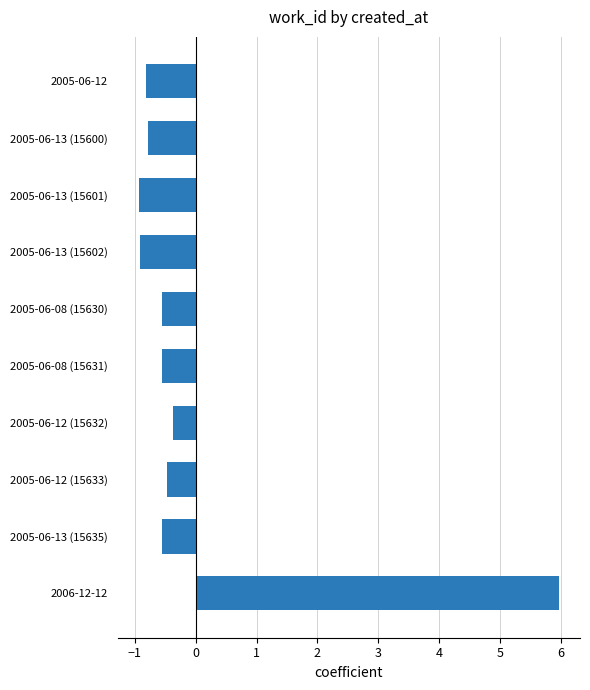

What is the change in value from 2005-06-12 to 2006-12-12?

+6.8